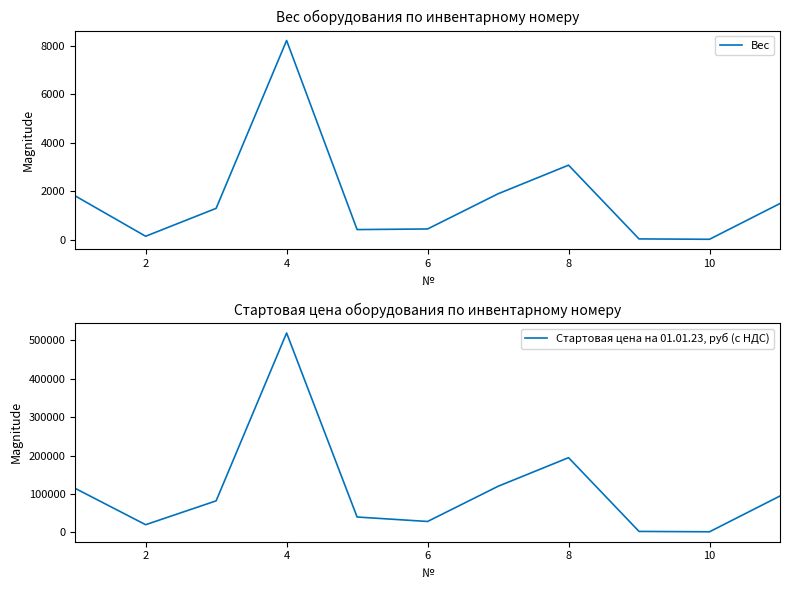

What is the maximum value for Вес?

8220